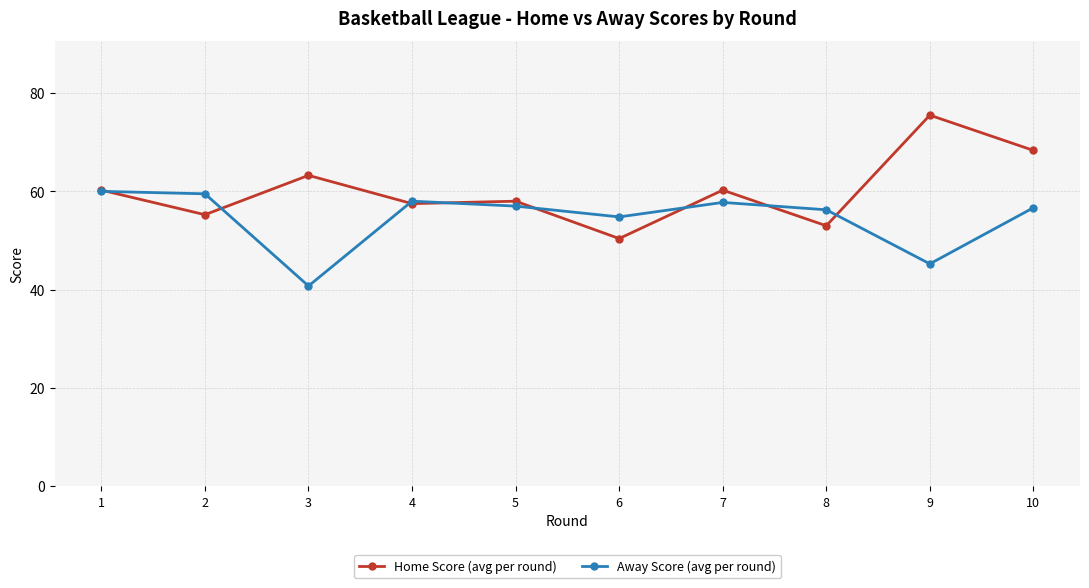

What is the difference between the highest and lowest values at 3?

22.5